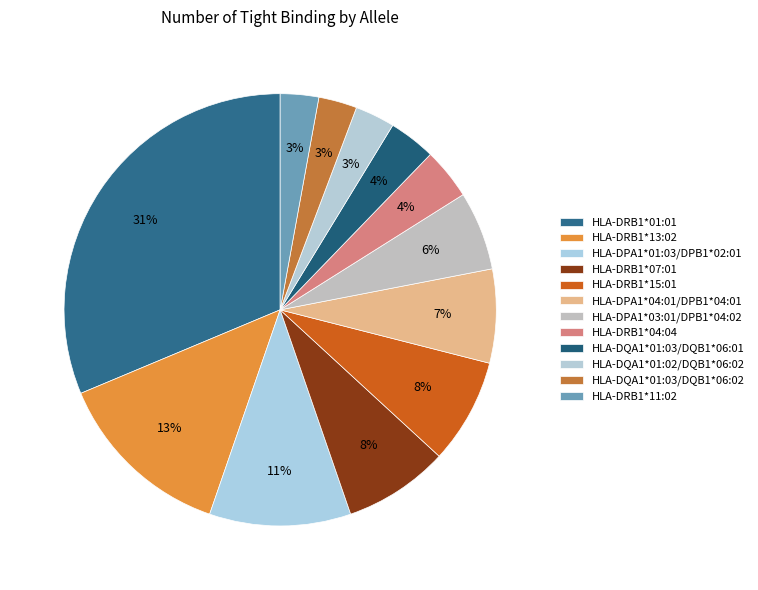

How many slices are in this pie chart?

12